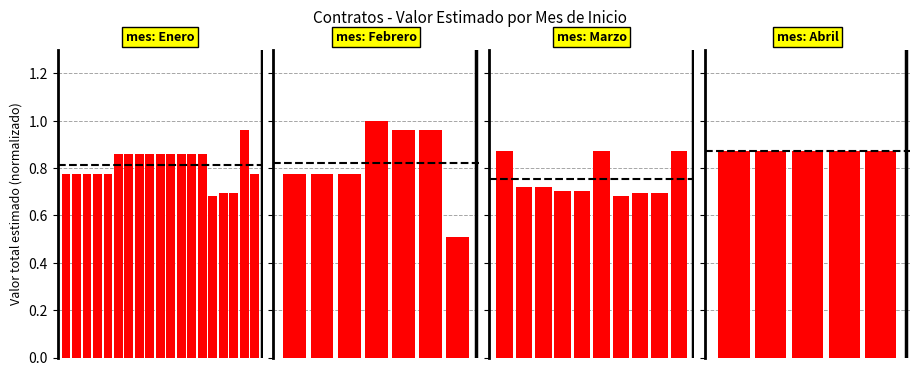

The value at 4 is 0.6. True or false?

False